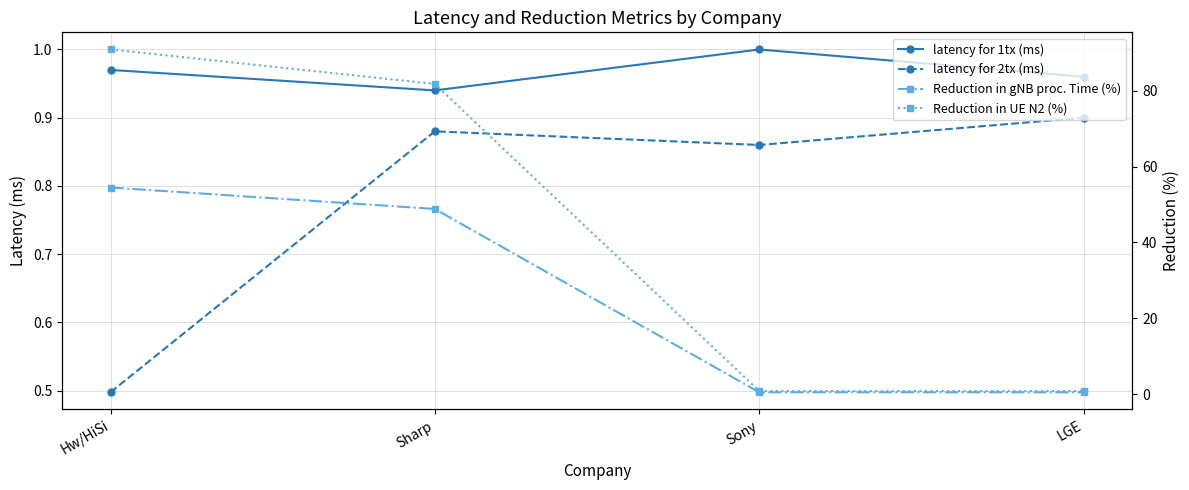

Rank the series by their maximum value, from lowest to highest.

latency for 2tx (ms), latency for 1tx (ms), Reduction in gNB proc. Time (%), Reduction in UE N2 (%)